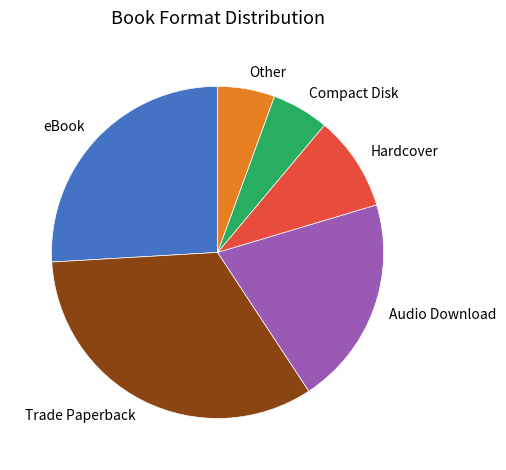

True or false: Hardcover accounts for 9% of the total.

True